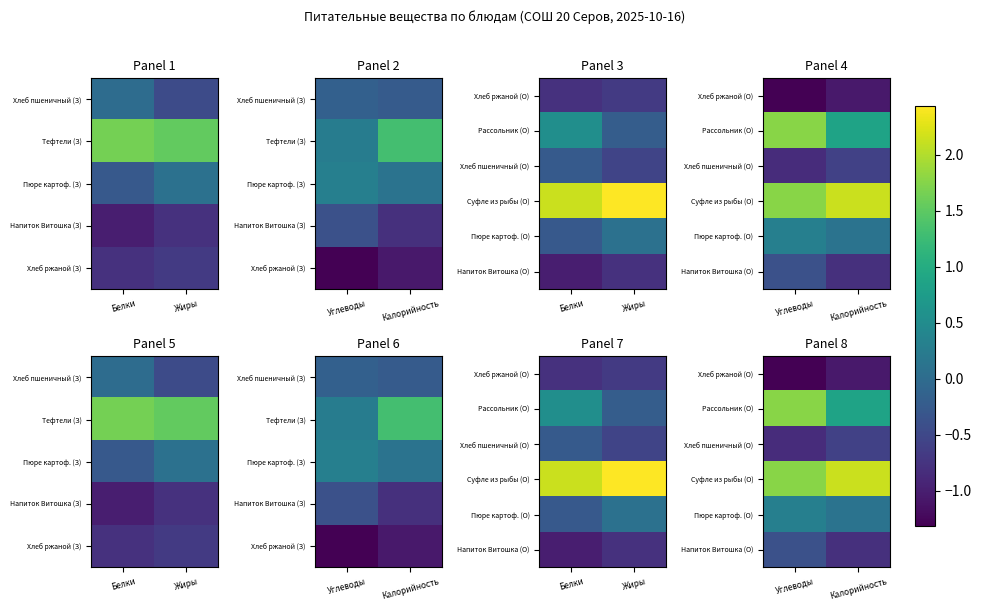

The Напиток Витошка (О) series shows -1.1 at Калорийность. True or false?

False